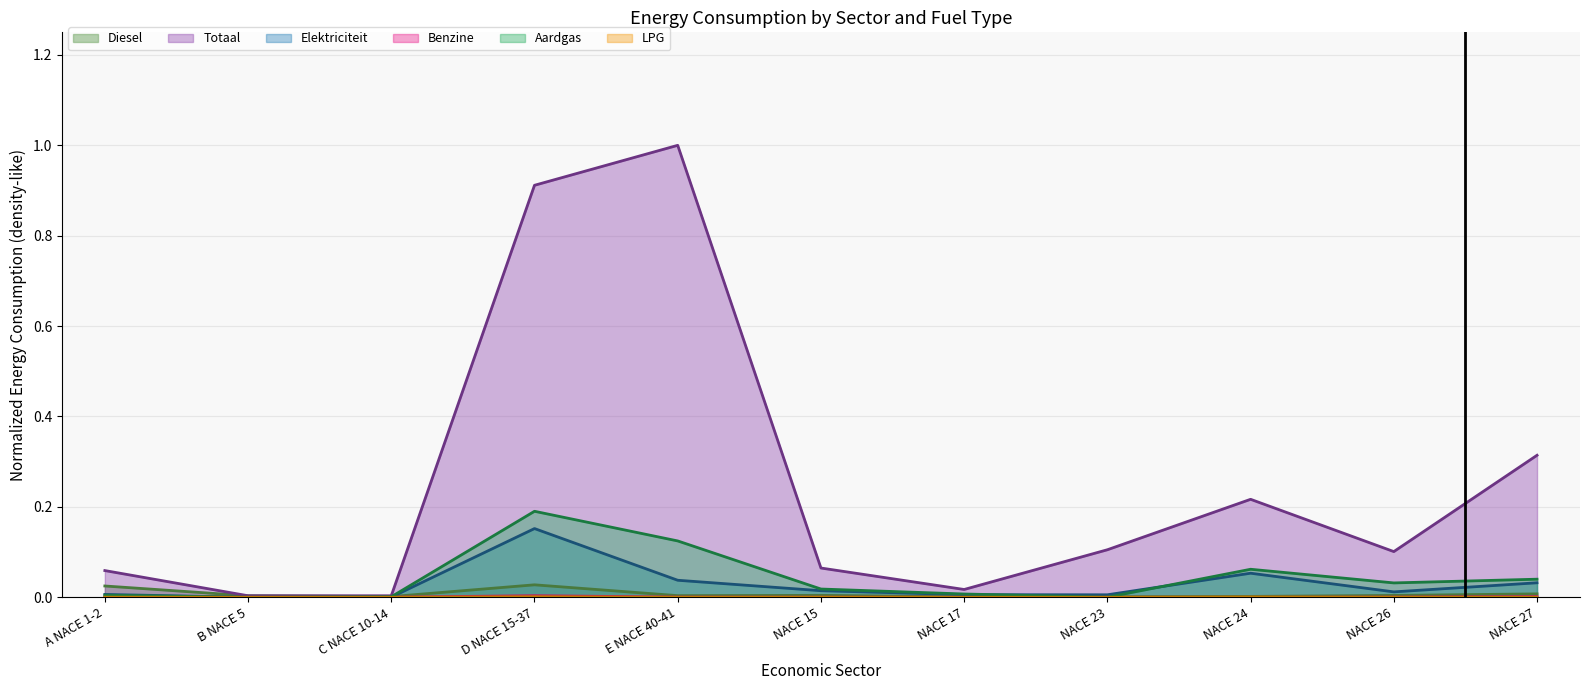

Does the chart have visible grid lines?

Yes